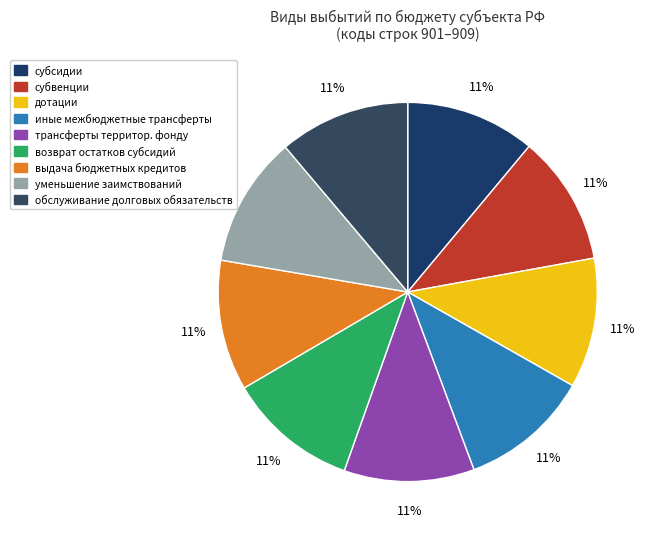

What is the smallest slice in the pie chart?

субсидии